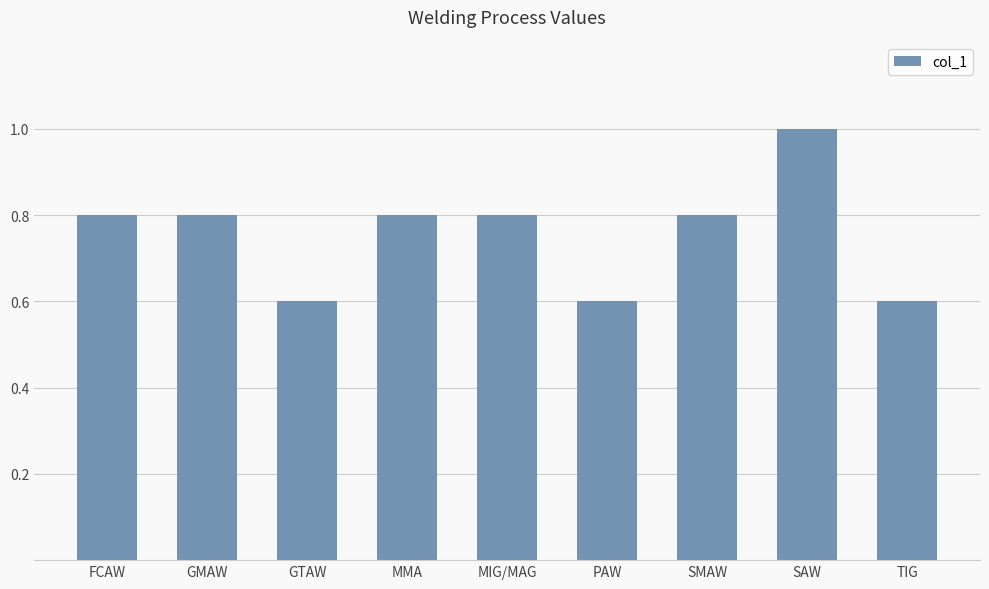

What is the difference between the maximum and minimum values?

0.4